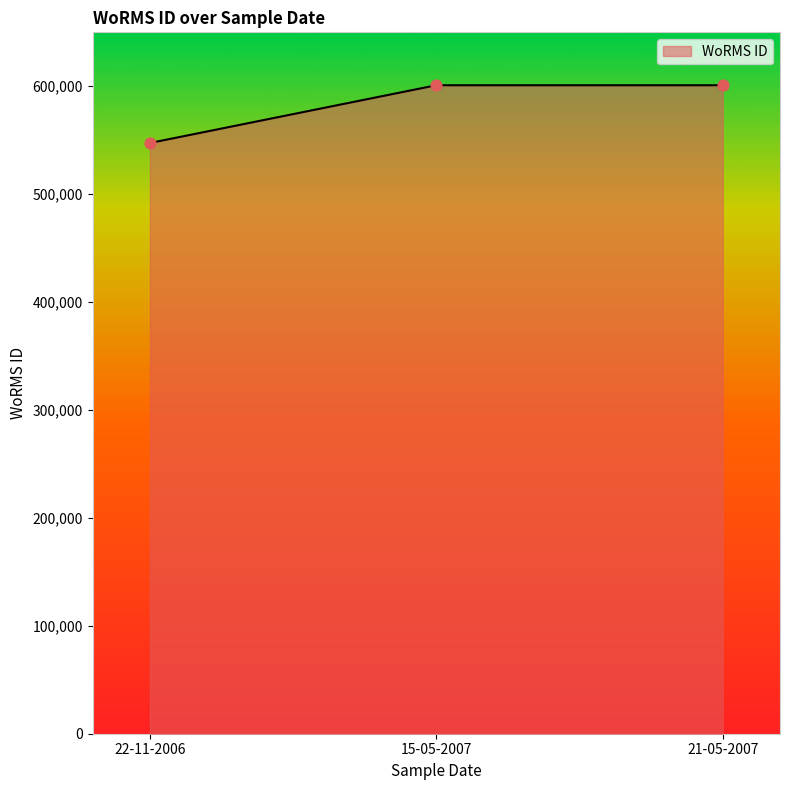

What is the change in value from 22-11-2006 to 21-05-2007?

+53530